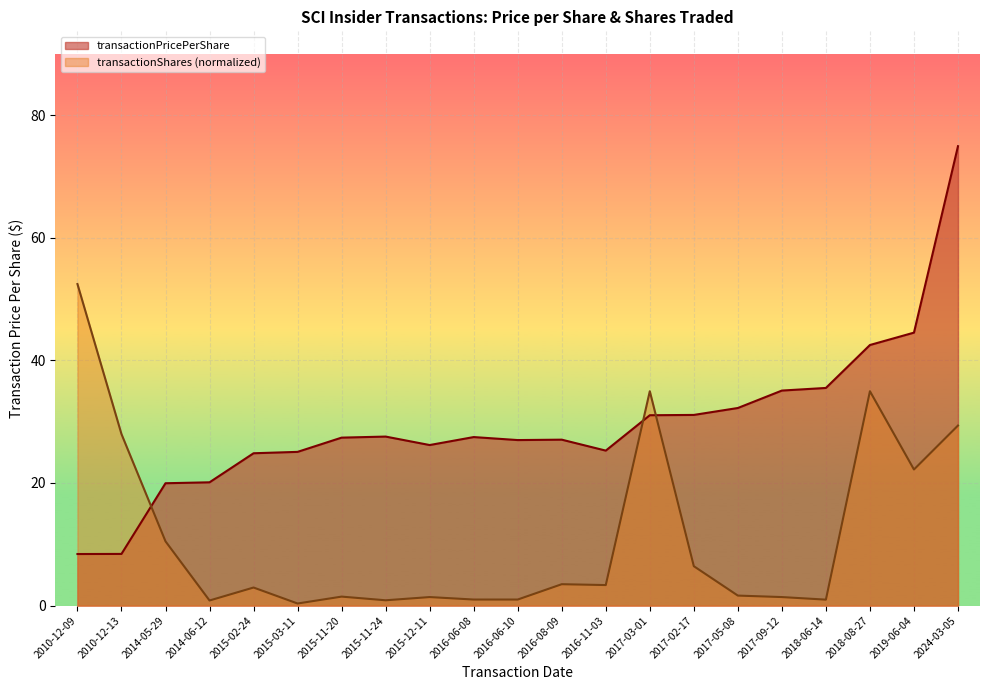

How many intersections are there between transactionPricePerShare and transactionShares?

3